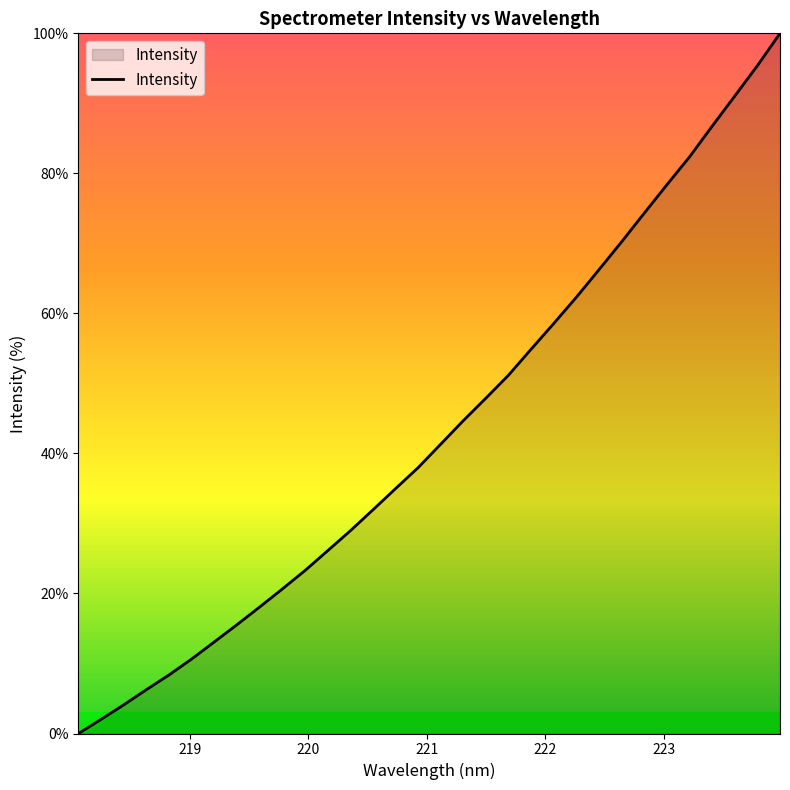

What is the greatest value displayed?

100.0